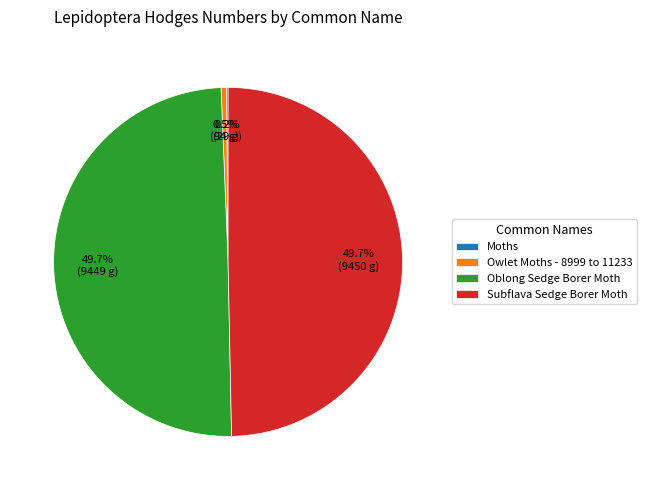

Approximately how many times larger is the value at Subflava Sedge Borer Moth compared to Oblong Sedge Borer Moth?

1.0